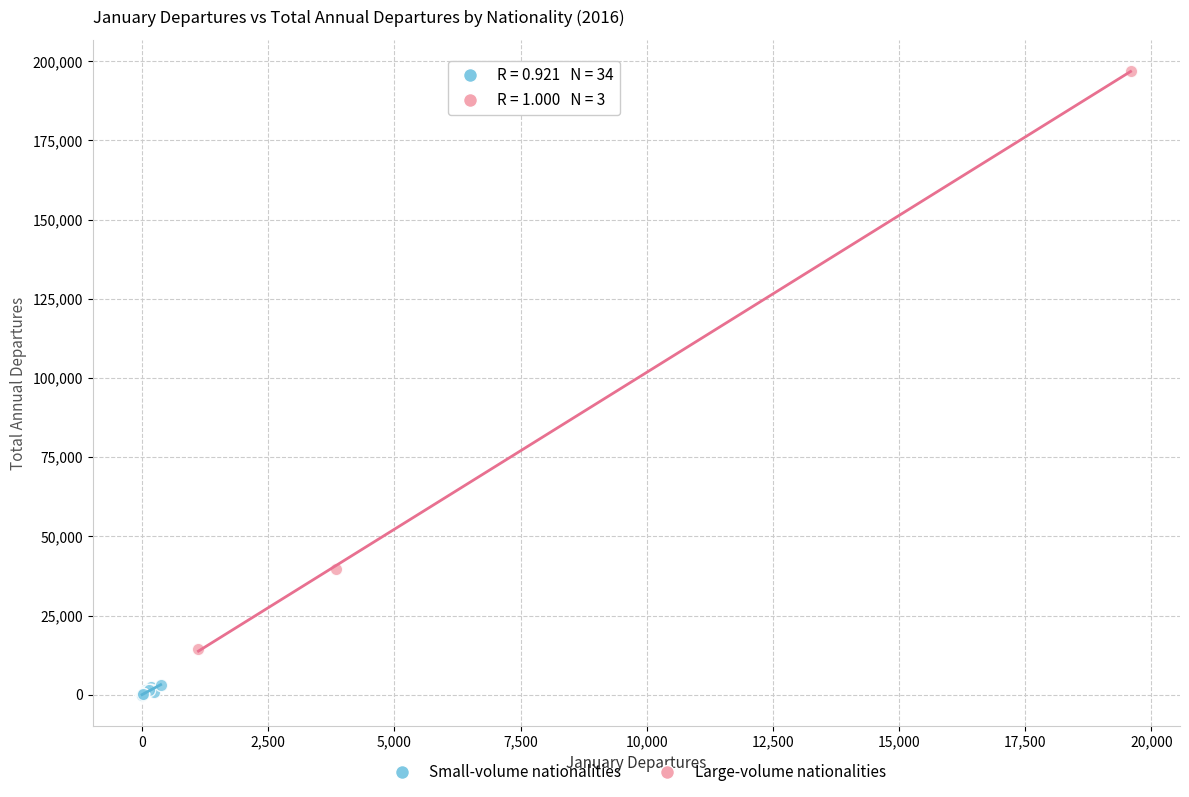

Which series has the widest spread of Y values?

Large-volume nationalities